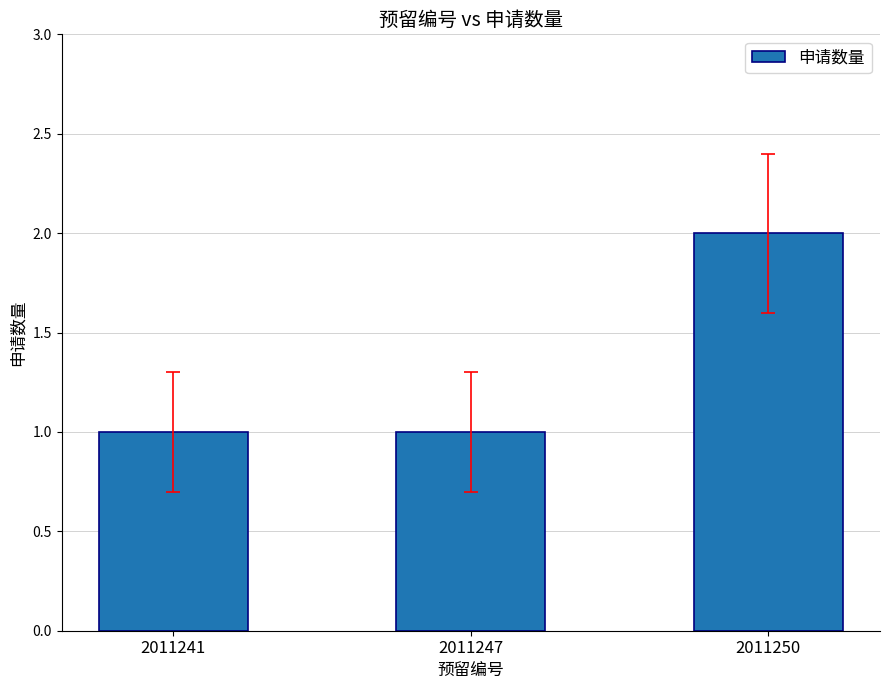

Does the chart contain stacked bars?

No